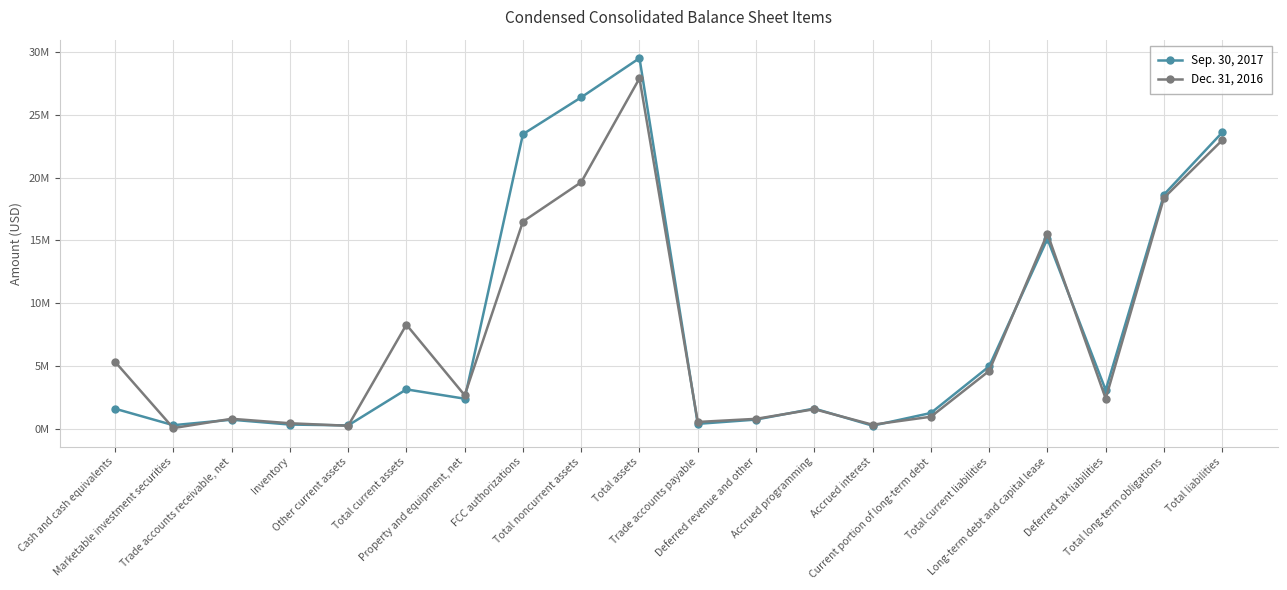

At Marketable investment securities, list the series in order from smallest to largest.

Dec. 31, 2016, Sep. 30, 2017